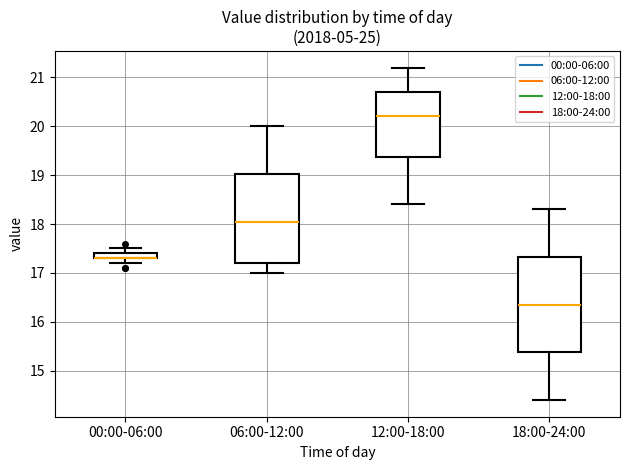

Which box is the tallest, from its lower edge to its upper edge?

18:00-24:00